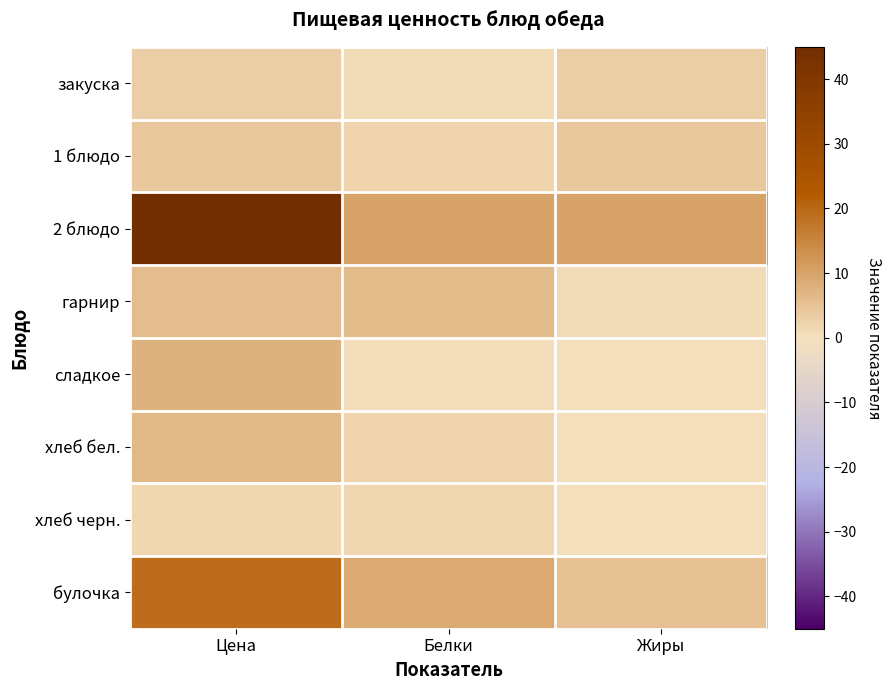

How many categories are shown in the chart?

3